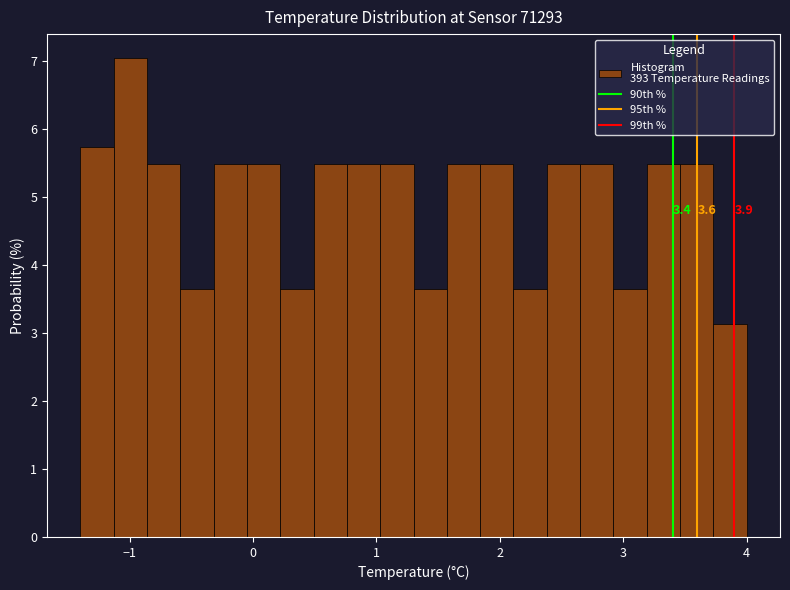

Read against the x-axis, roughly where is the centre of the tallest bar?

-1.0